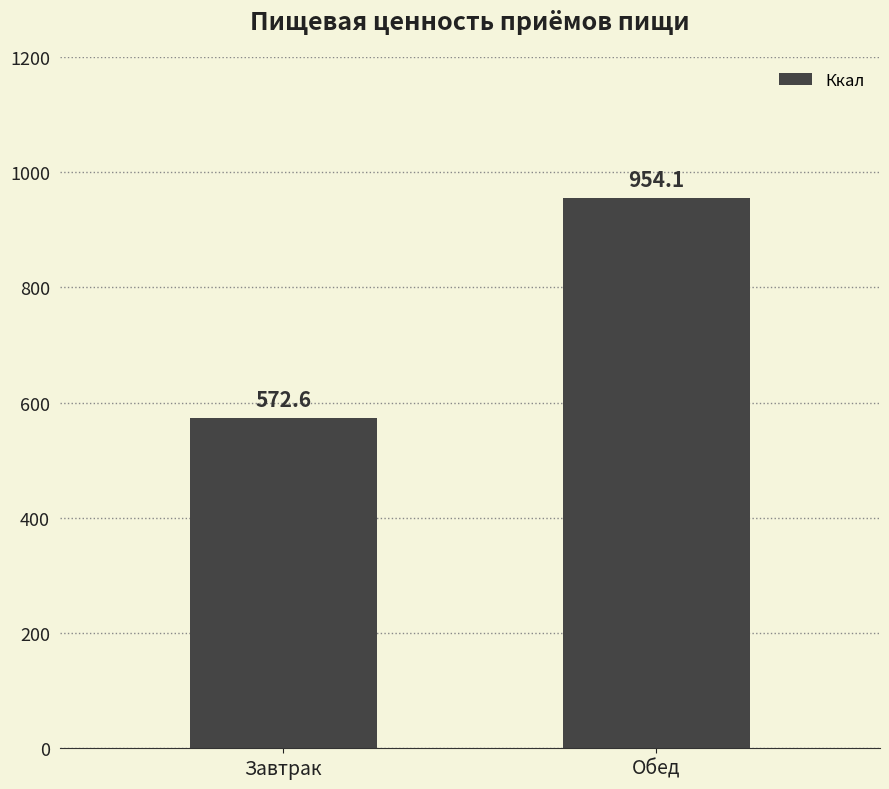

What is the label of the 2nd bar from the left?

Обед